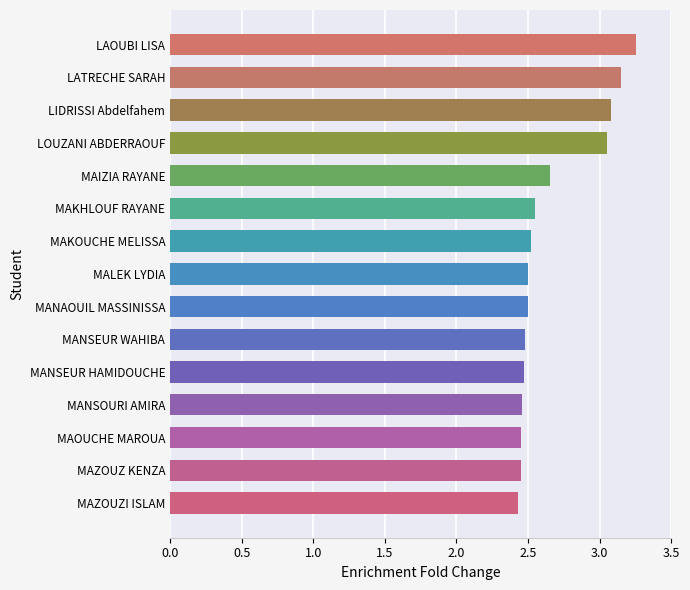

The value at MAKHLOUF RAYANE is 2.5. True or false?

True